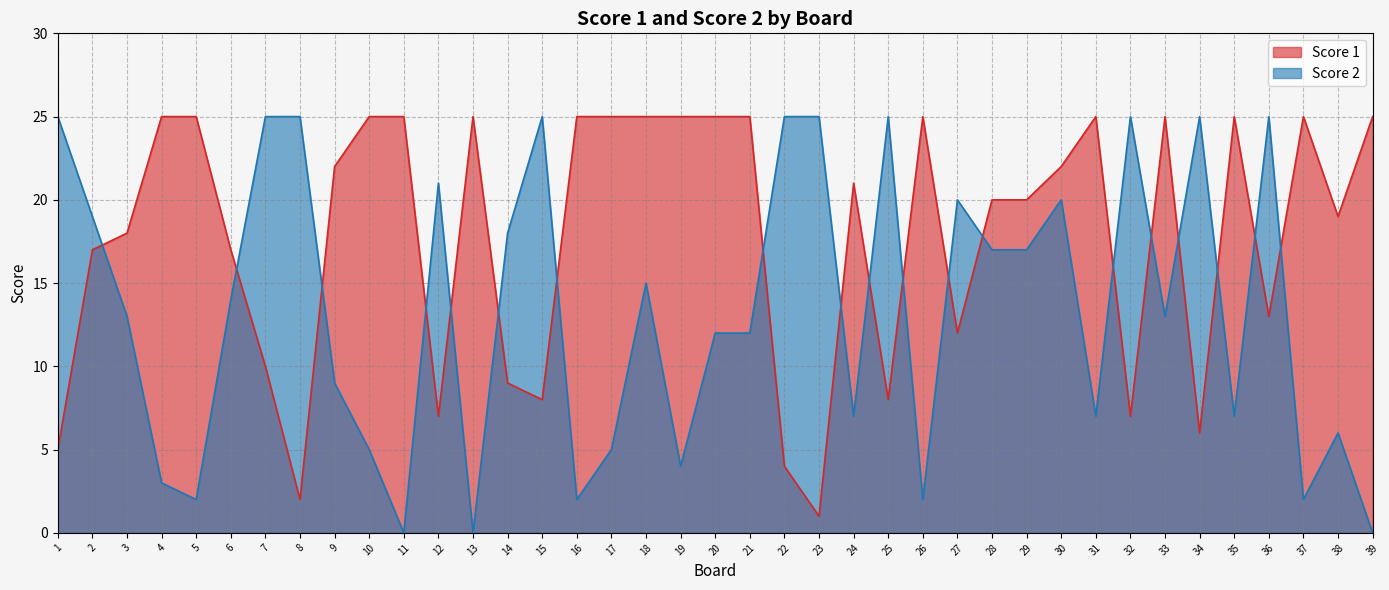

Where is Score 2 nearest to the value 12?

20